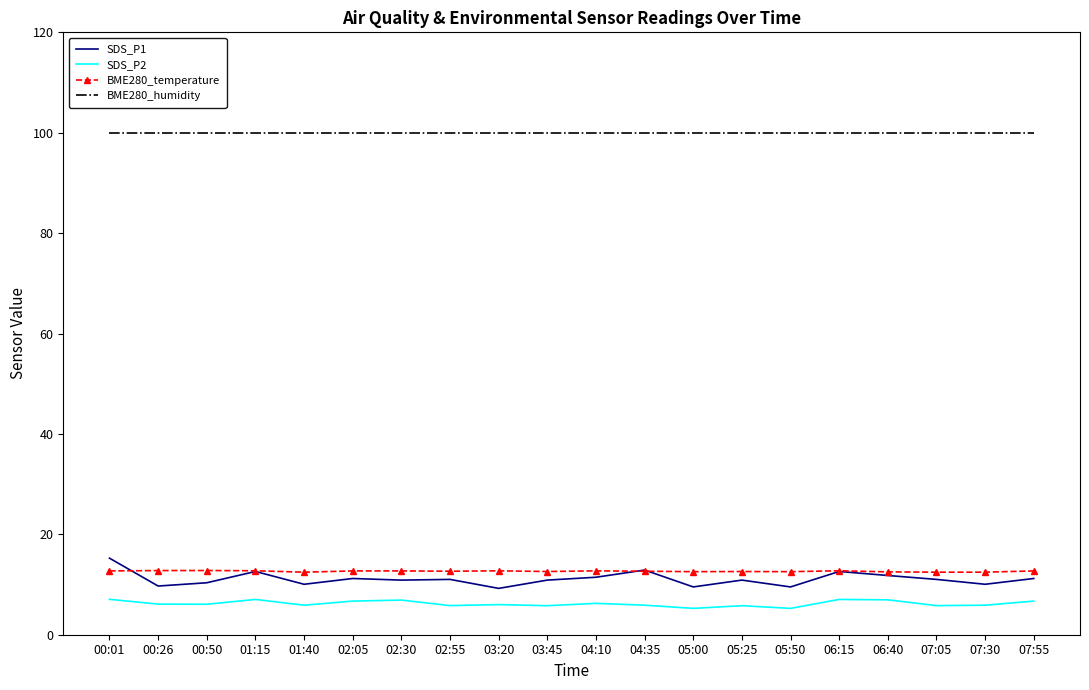

What is the difference between the BME280_temperature values at 07:30 and 04:35?

0.2